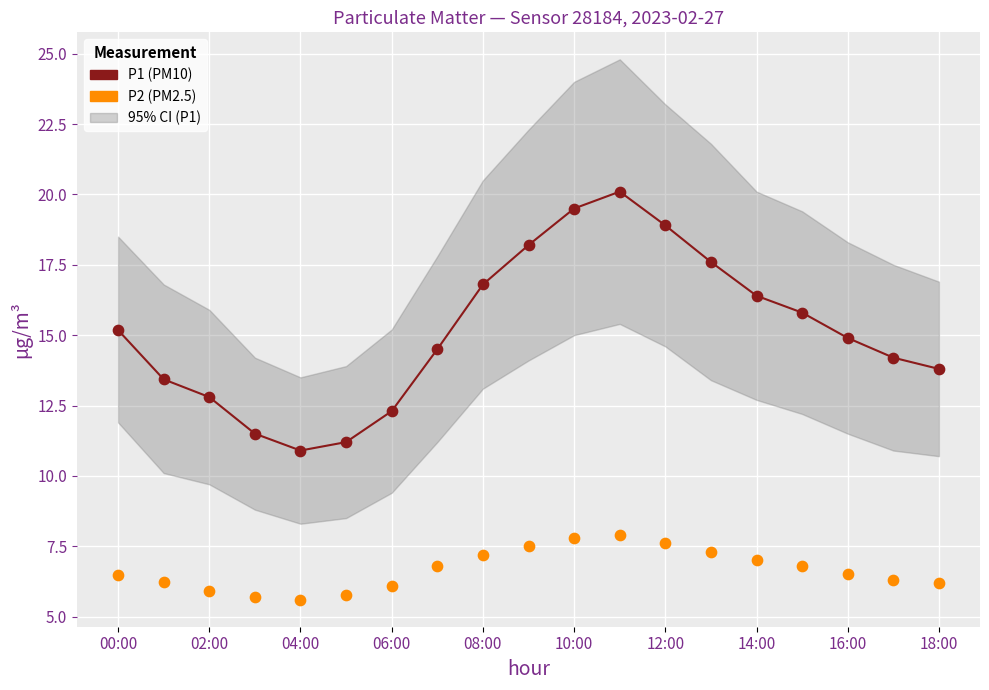

Which series reaches the minimum Y coordinate?

P2 (PM2.5)